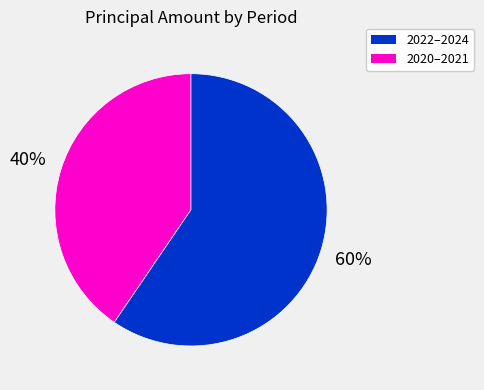

Does any single category account for the majority?

Yes